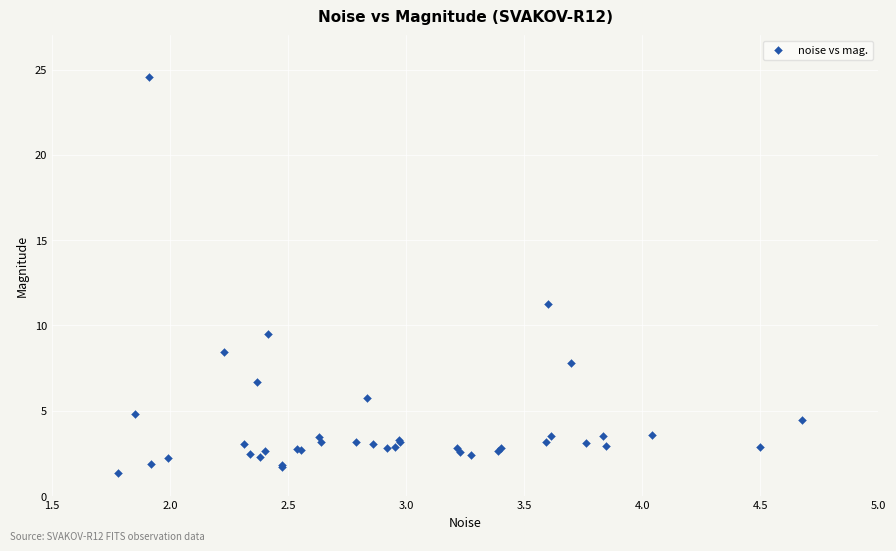

What Y value in the scatter plot is closest to 12?

11.3